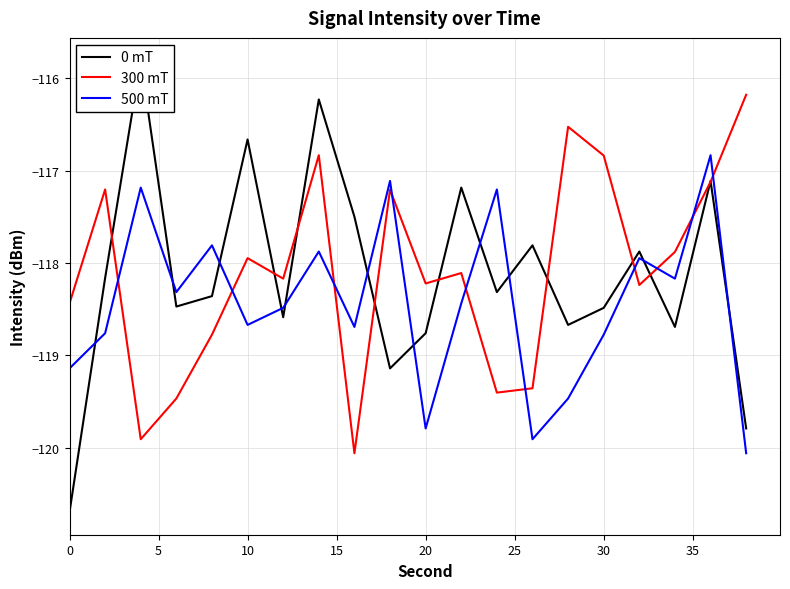

What is the difference between the maximum and minimum values in the 300 mT series?

3.9